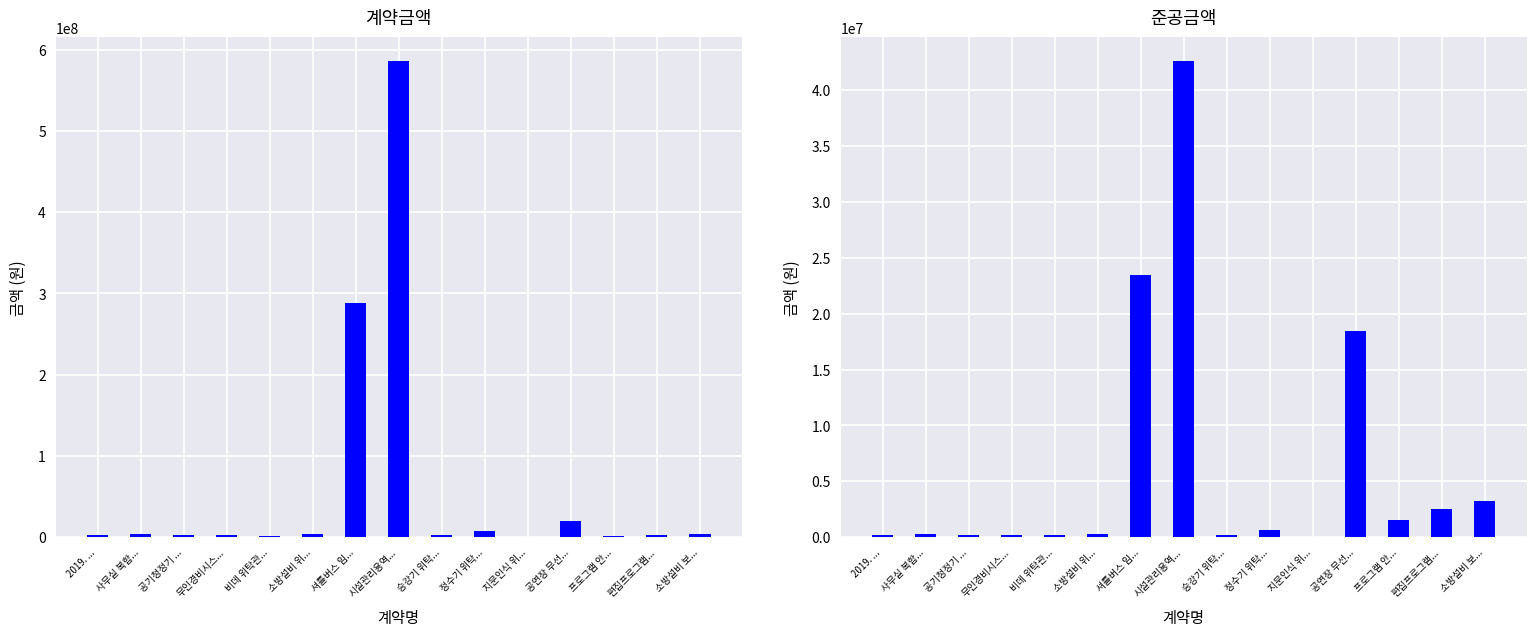

What is the difference between the 계약금액 values at 시설관리용역... and 지문인식 위...?

585452000